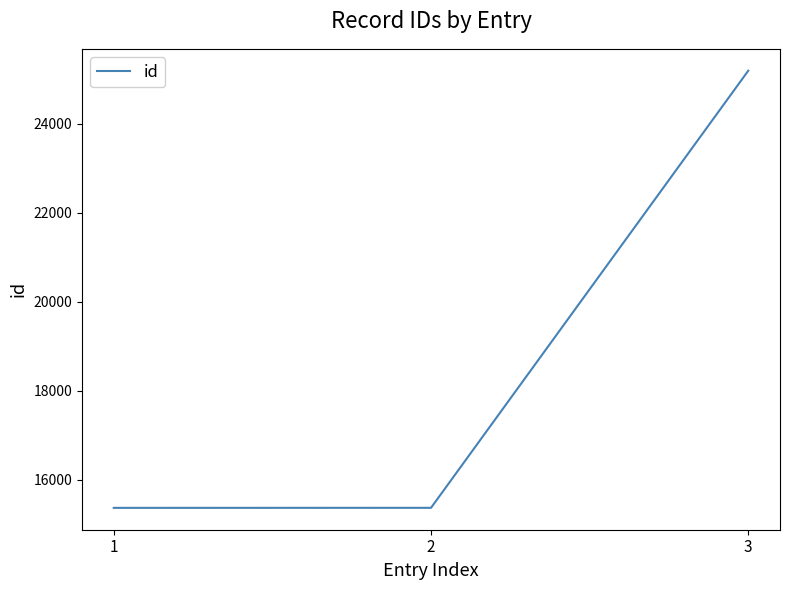

What is the change in value from 2 to 3?

+9821